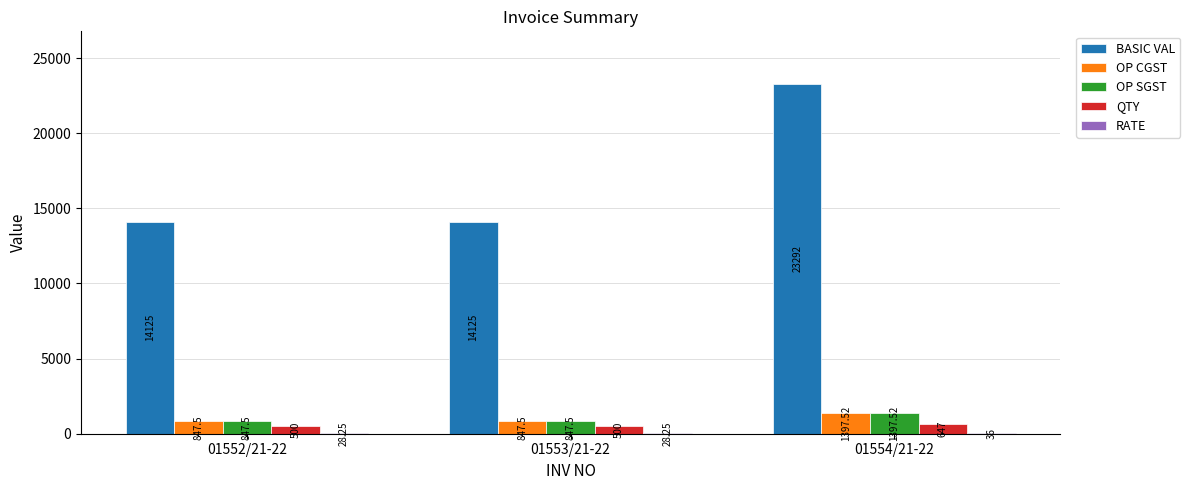

What is the sum of the QTY values at 01553/21-22 and 01552/21-22?

1000.0